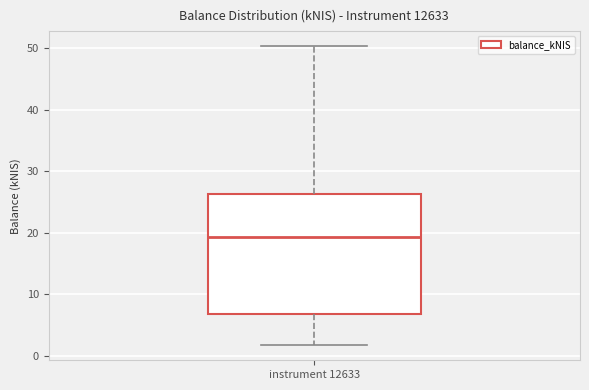

Where is the lower edge of the box for instrument 12633 on the y-axis? The values are not printed on the chart, so give them approximately, as read against the axis.

7